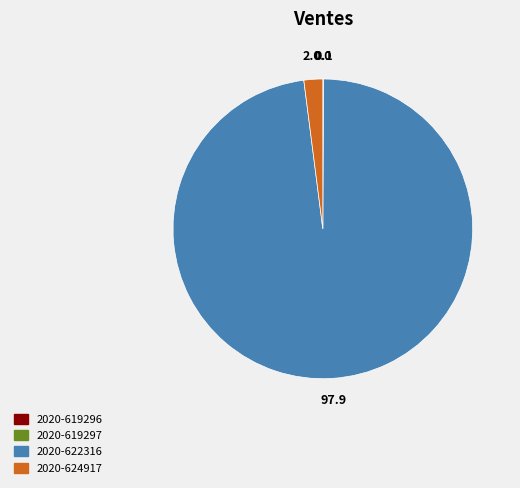

Does any single category account for the majority?

Yes